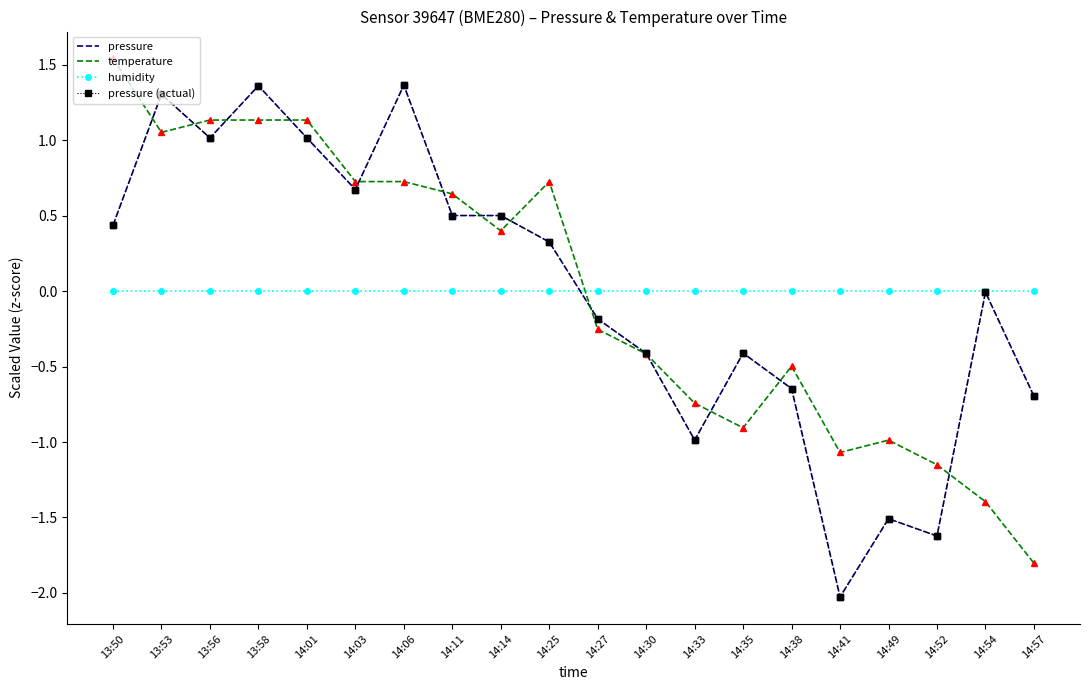

Where is the first local minimum for pressure (actual)?

13:56